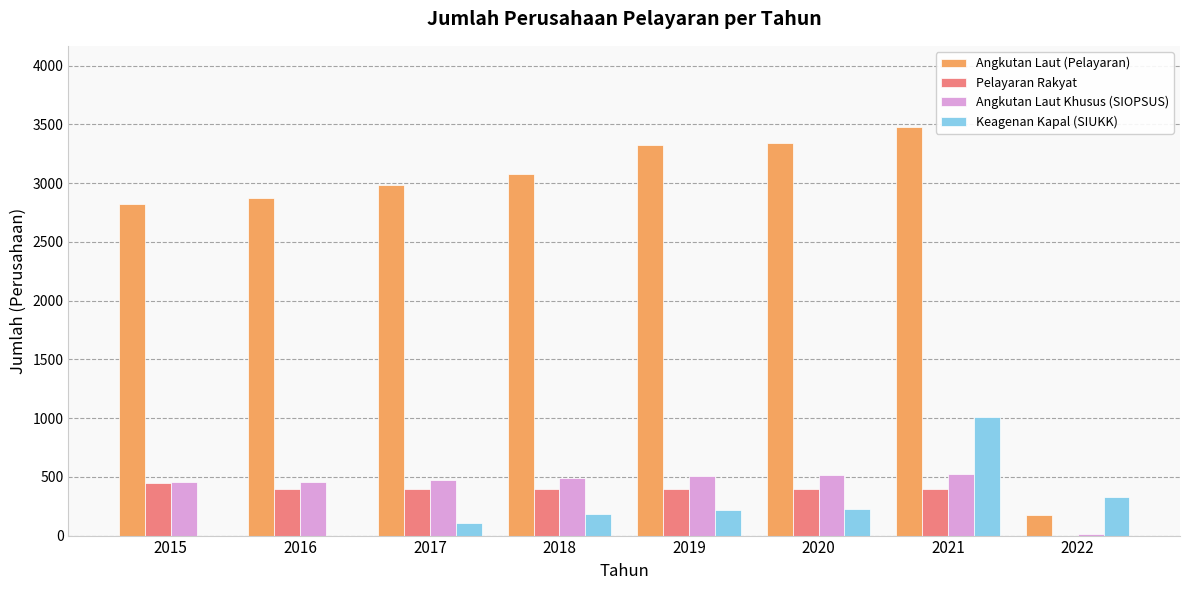

What is the sum of all Angkutan Laut (Pelayaran) values?

22071